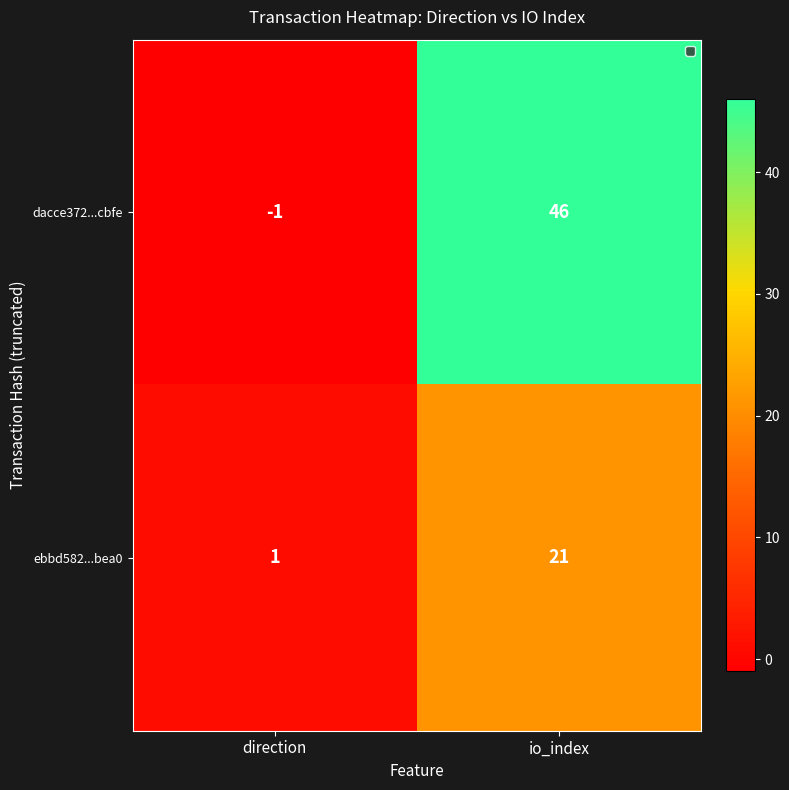

At which category does the chart reach its peak across all series?

io_index